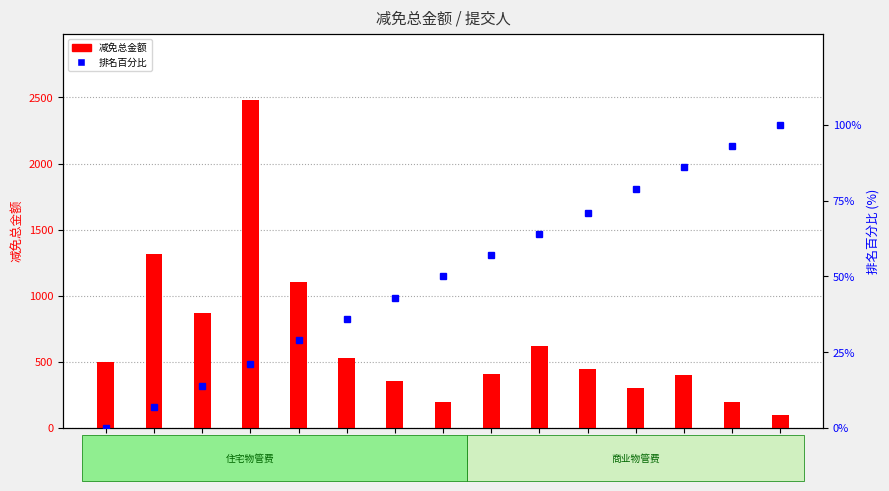

Reading left to right, transcribe all the data shown in this chart.

减免总金额: 500.0	1317.3	873.5	2483.7	1107.9	526.9	355.6	200.0	405.2	624.4	450.0	300.0	400.0	200.0	100.0
单月减免金额(排名%): 0.0	7.0	14.0	21.0	29.0	36.0	43.0	50.0	57.0	64.0	71.0	79.0	86.0	93.0	100.0